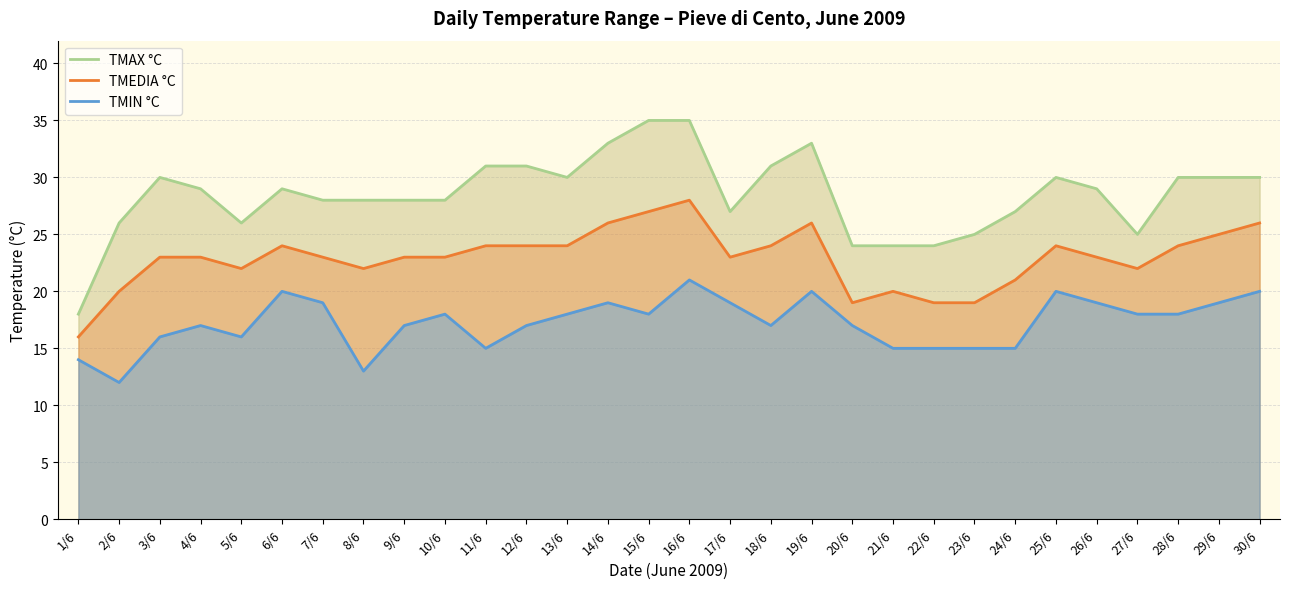

At which category does the chart reach its peak across all series?

15/6